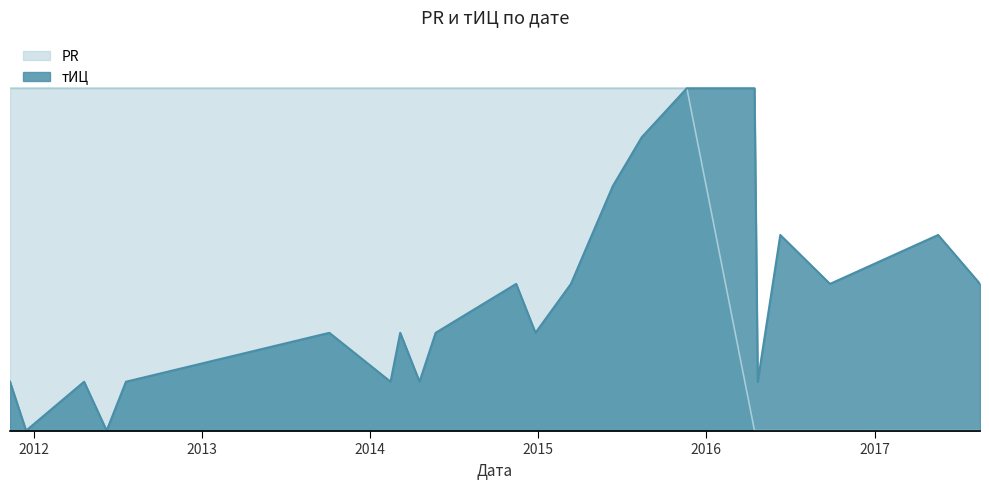

True or false: тИЦ and PR cross at least once.

False